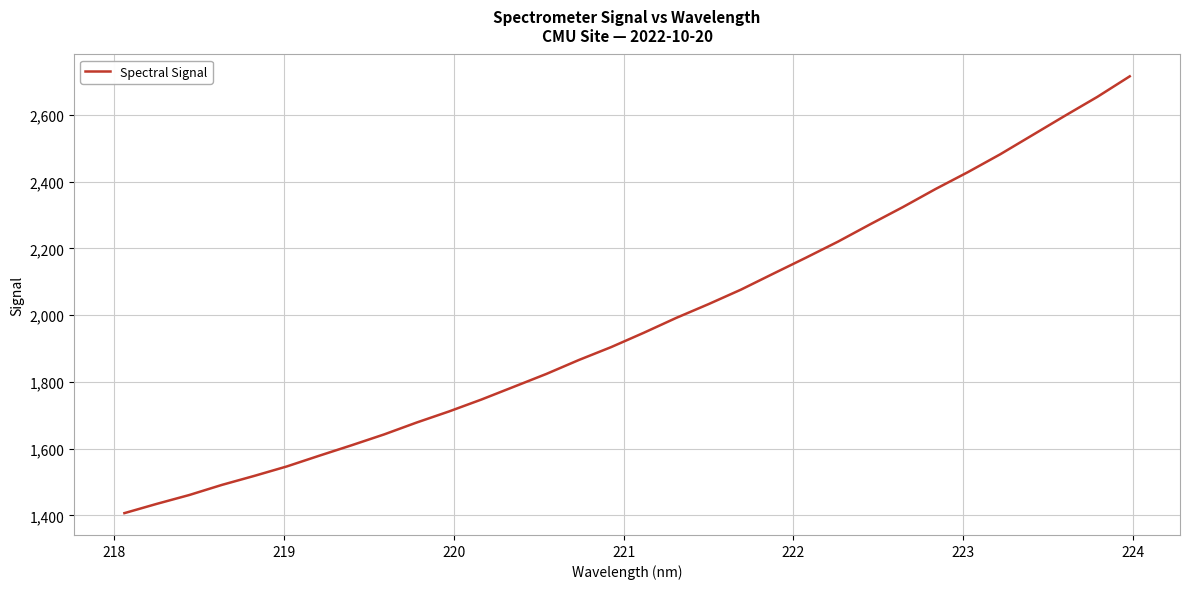

What is the smallest value displayed?

1407.1